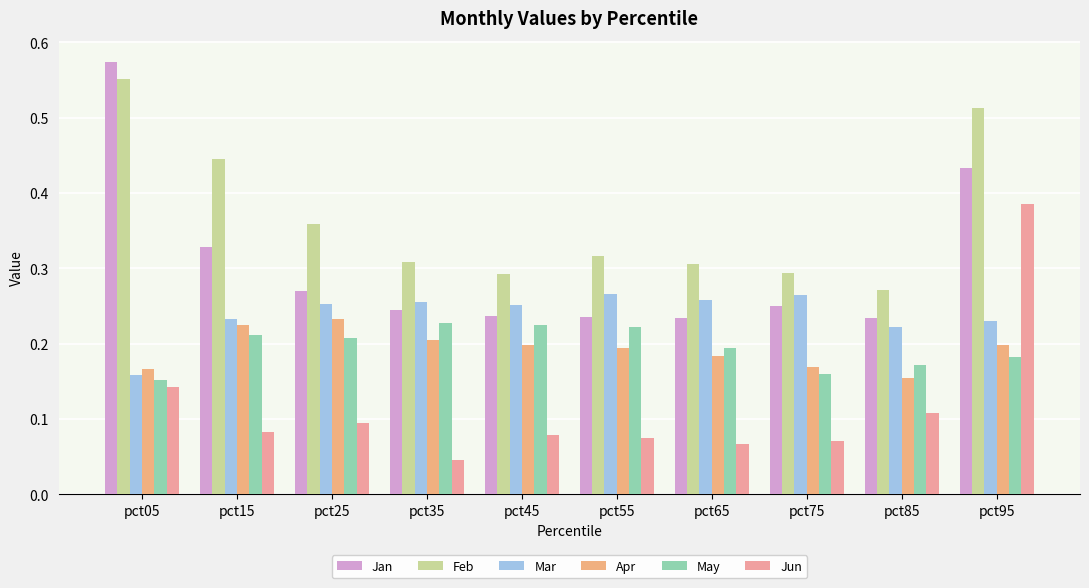

What is the average value of the Jun series?

0.1